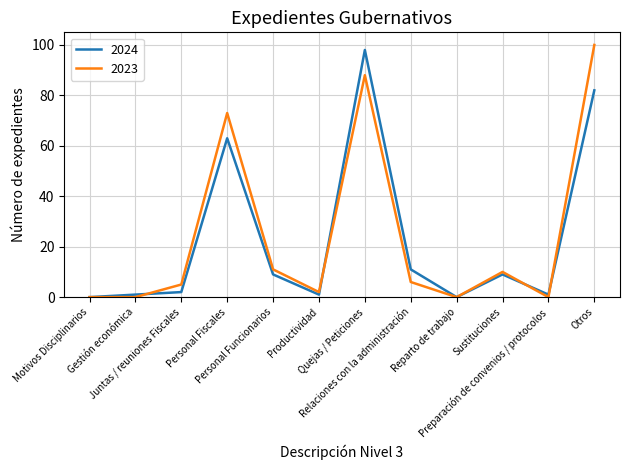

What is the difference between the 2024 values at Sustituciones and Preparación de convenios / protocolos?

8